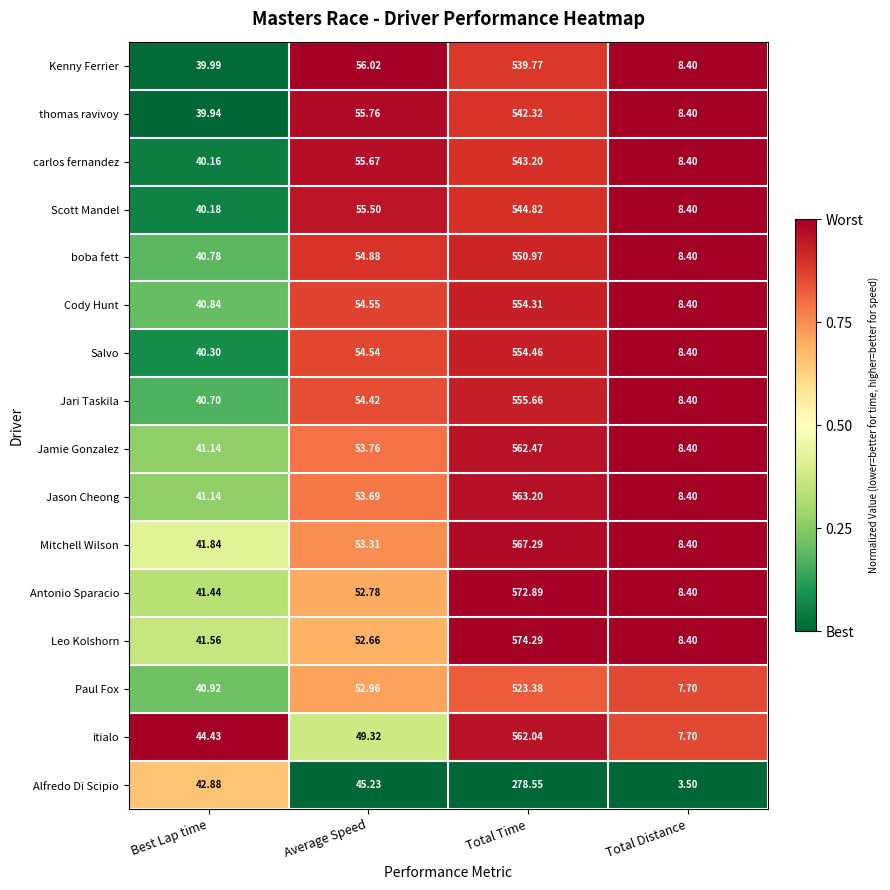

Which series has the largest range (max minus min)?

Leo Kolshorn